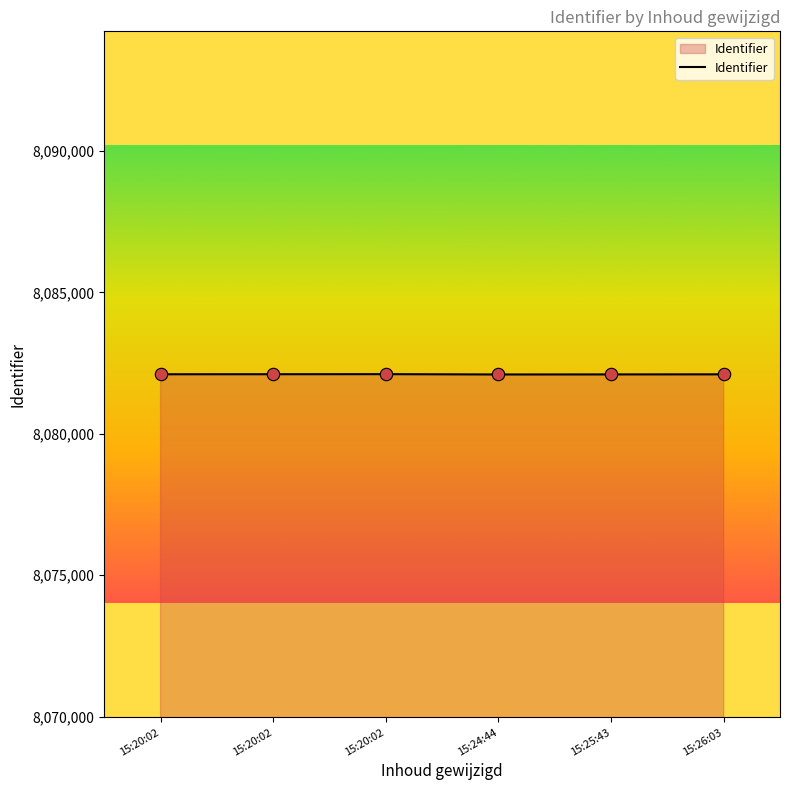

What is the change in value from 15:20:02 to 15:26:03?

-2